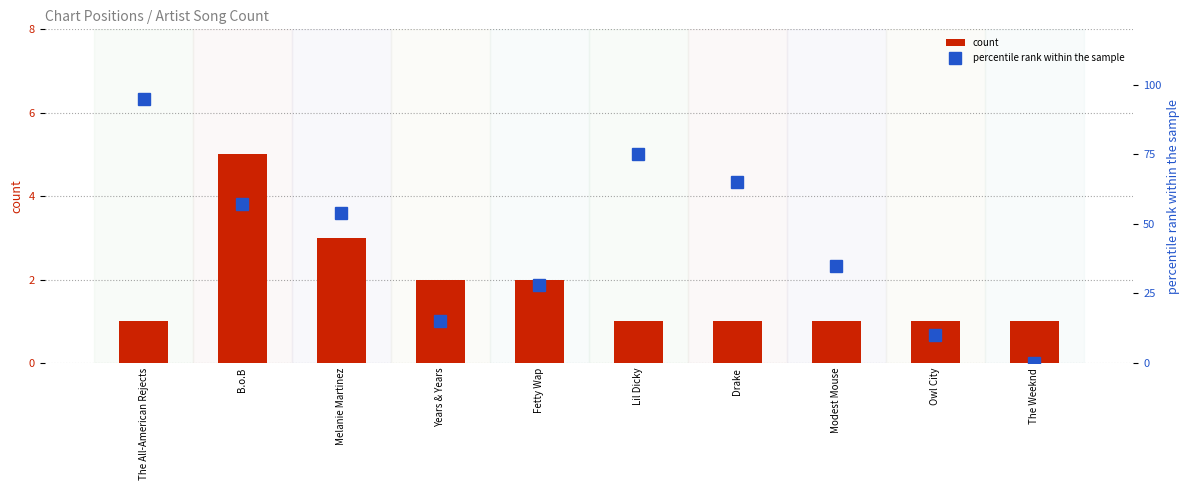

What are all the series names shown in the legend?

count, percentile rank within the sample